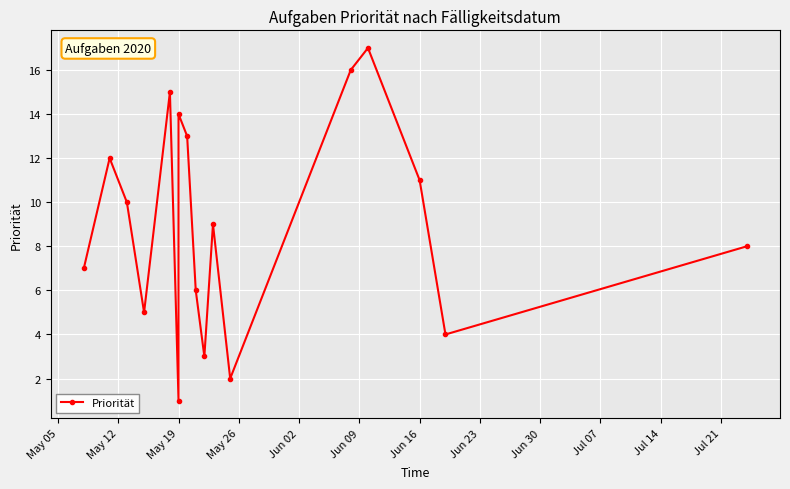

Where is the first local maximum?

May 12